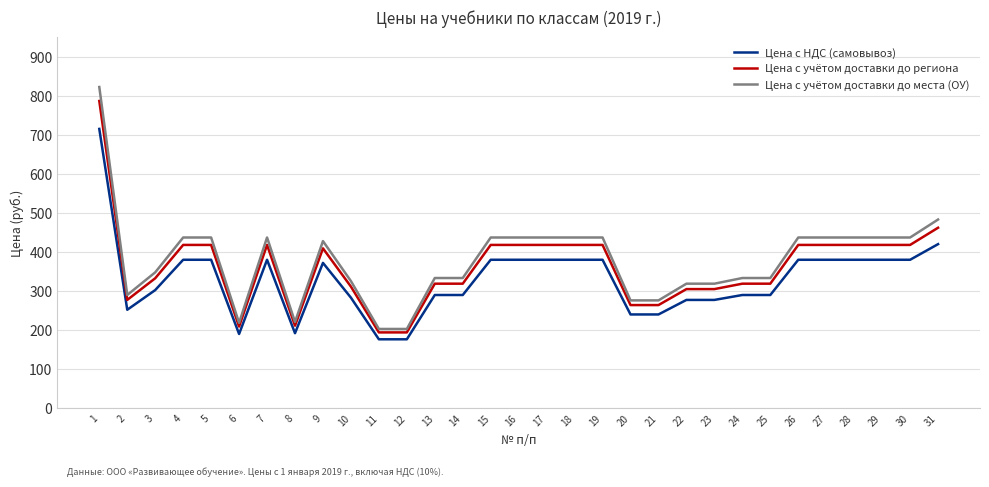

True or false: Цена с НДС (самовывоз) and Цена с учётом доставки до места (ОУ) intersect in this chart.

False